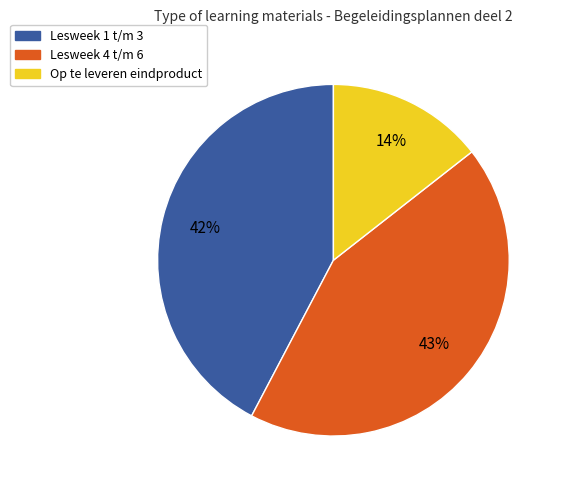

Which has a higher value, Op te leveren eindproduct or Lesweek 4 t/m 6?

Lesweek 4 t/m 6